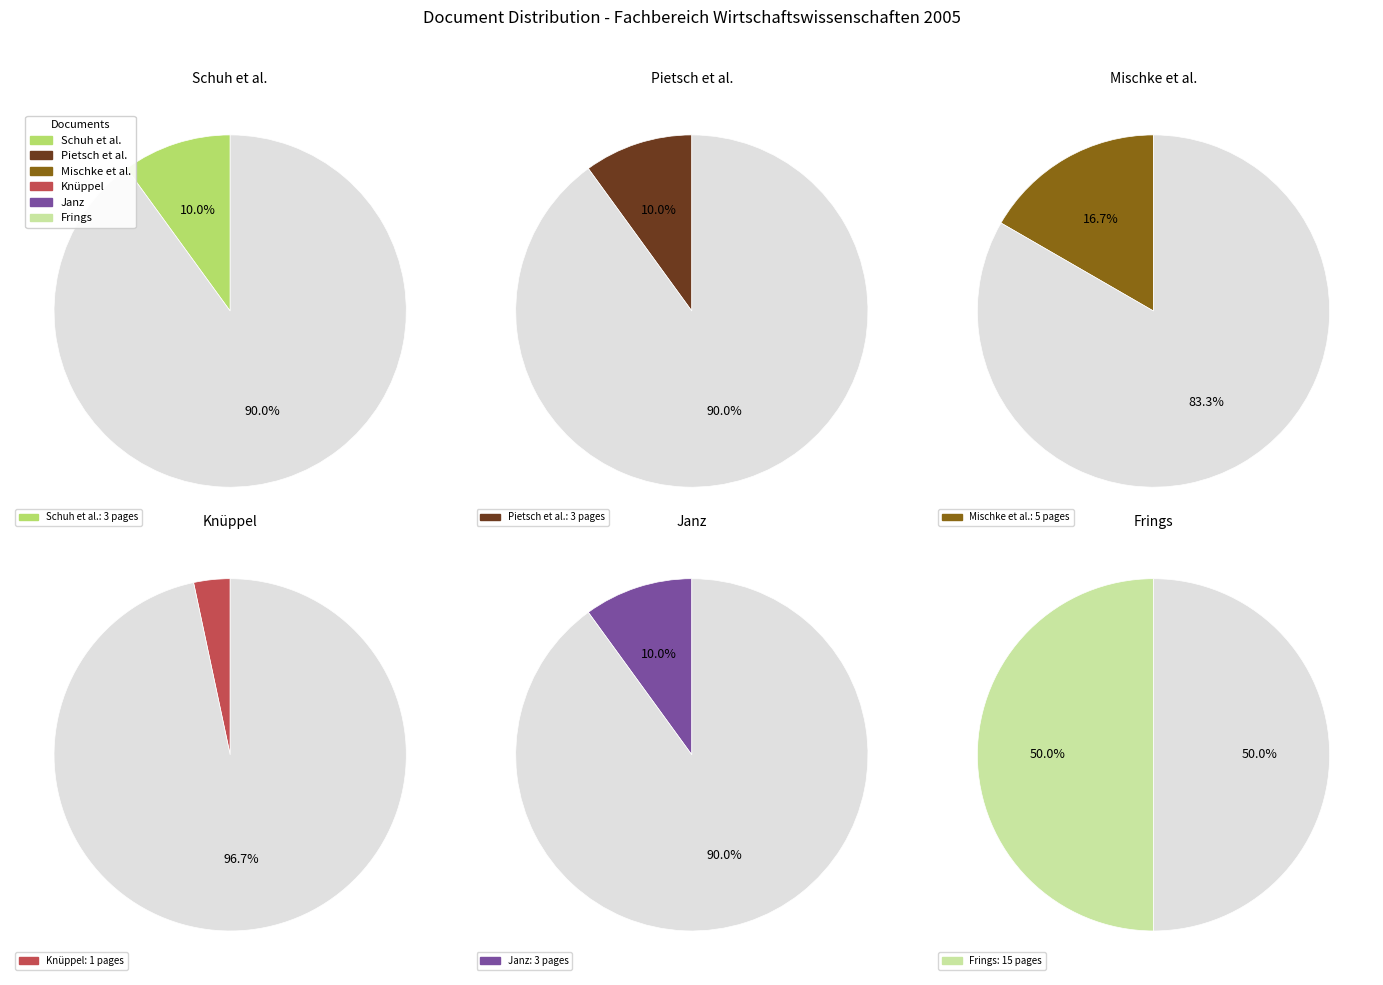

Is there any slice that represents more than half of the pie?

No